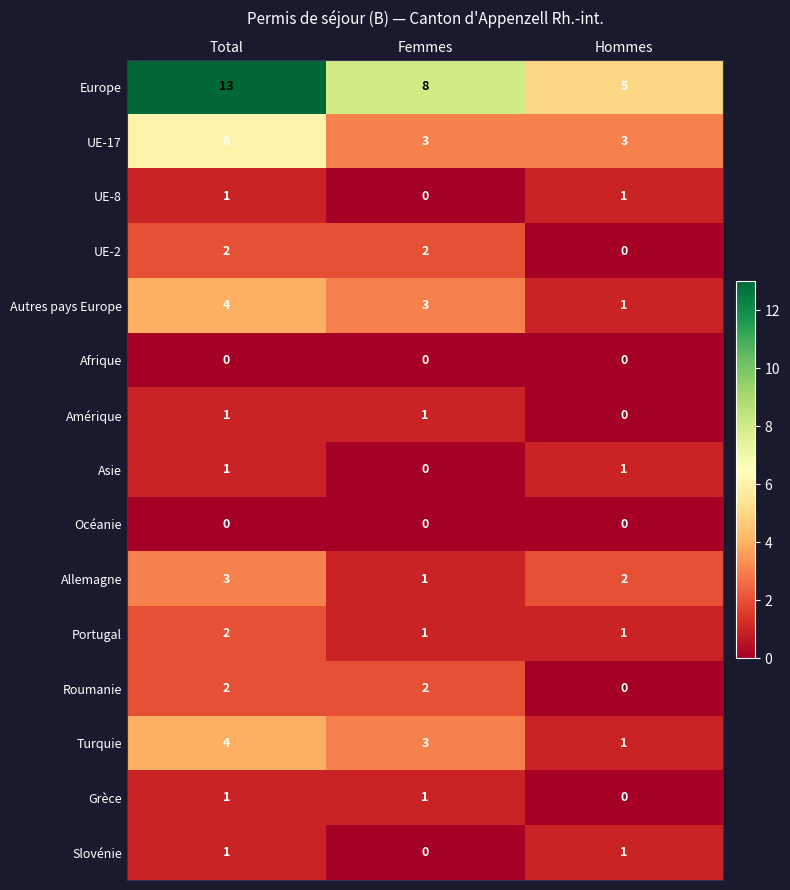

Which series has the widest spread of values?

Europe